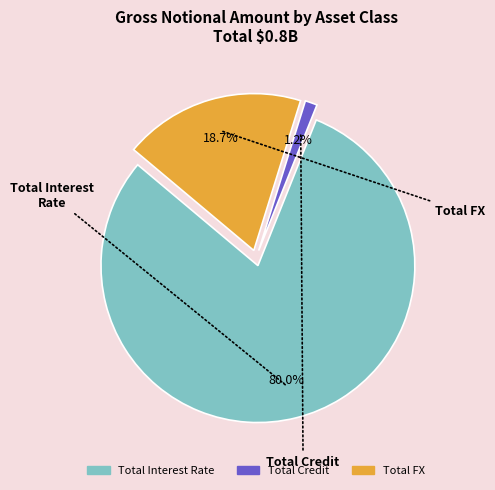

What is the change in value from Total Interest Rate to Total Credit?

-621926494